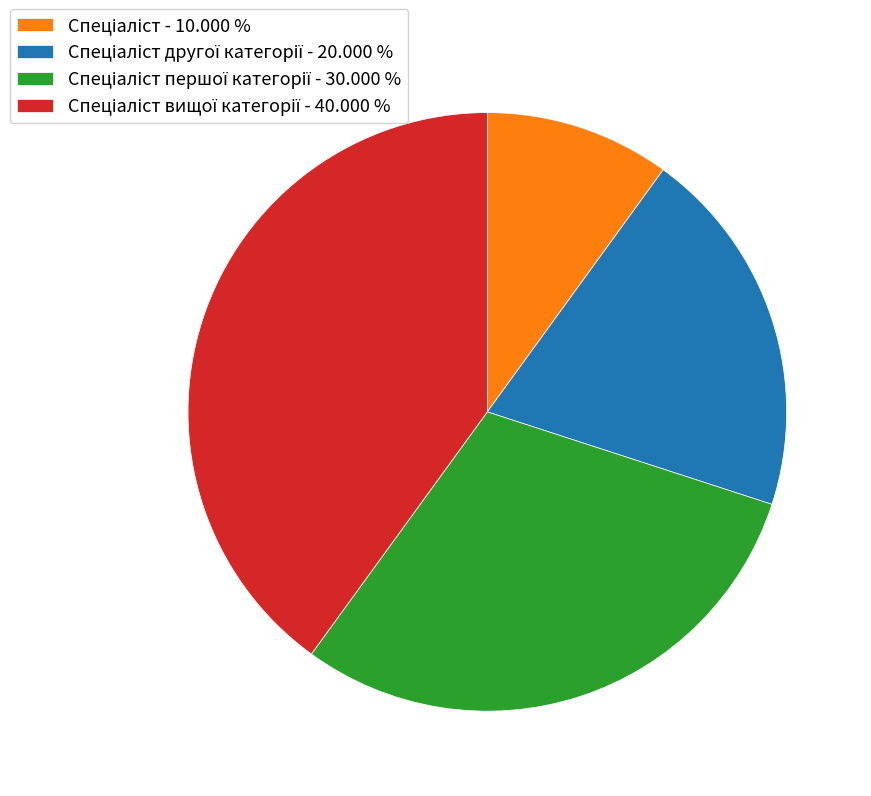

Does any single category account for the majority?

No